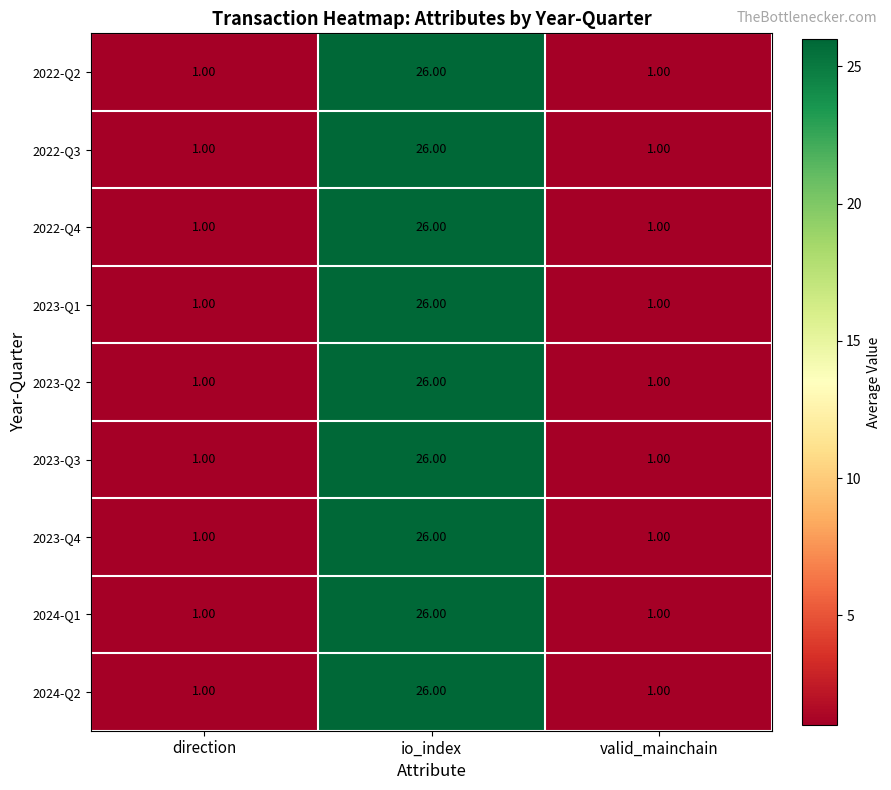

What is the total value across all series at io_index?

234